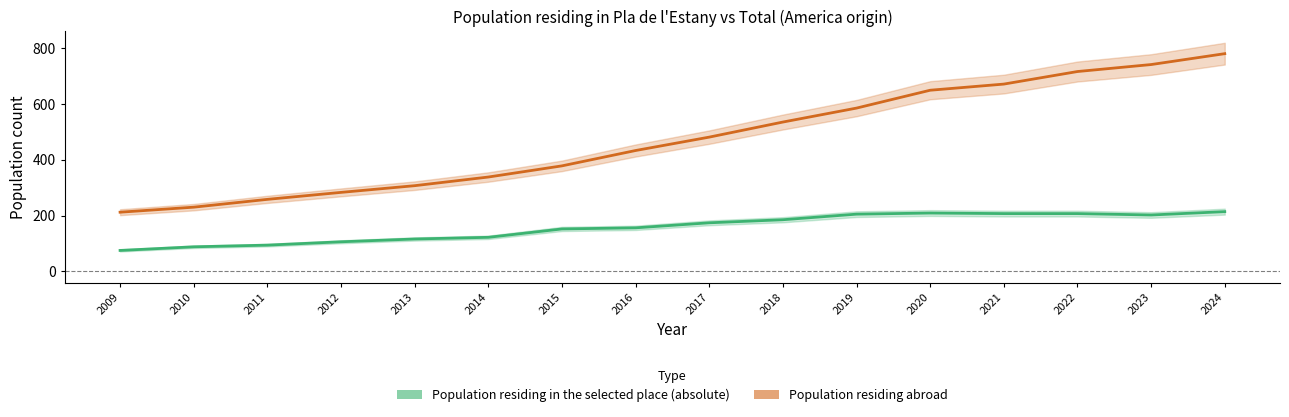

Reading left to right, extract all data points from this chart.

Population residing in the selected place (absolute): 75	88	94	106	116	122	152	156	174	185	205	209	207	207	202	214
Population residing abroad: 212	230	258	283	307	338	378	433	481	535	585	649	671	716	741	780